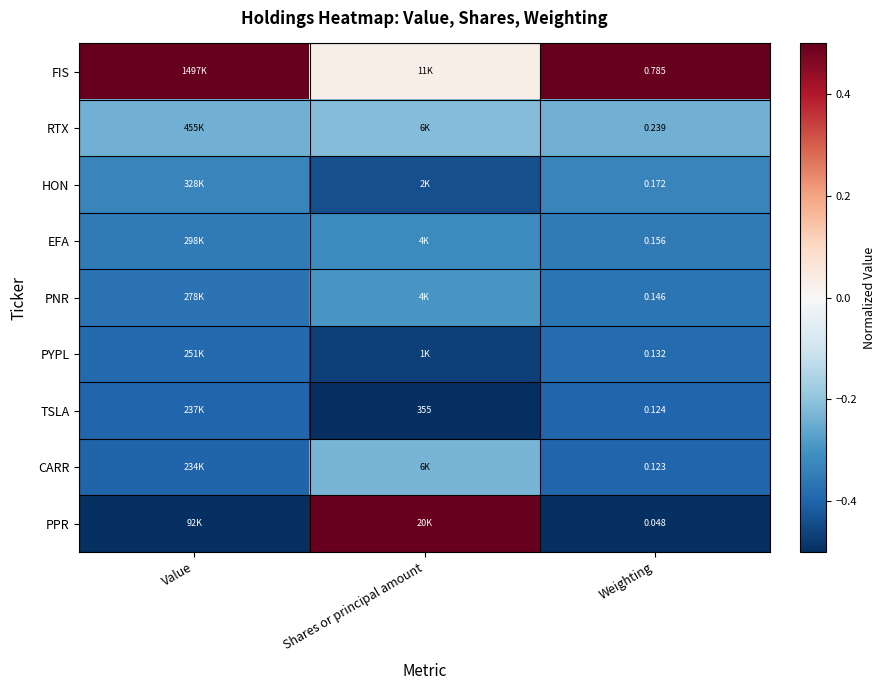

Is the value of PPR at Weighting greater than the value of EFA at Weighting?

No